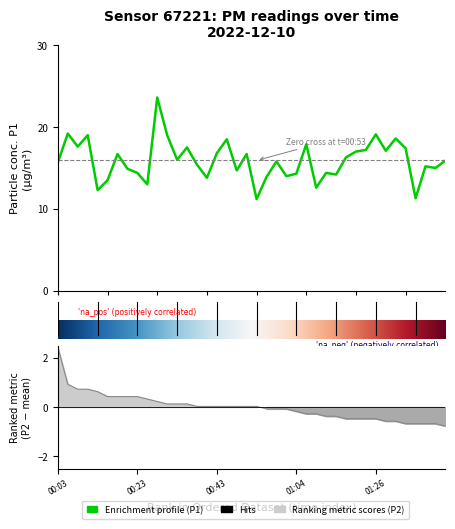

Reading left to right, extract all data points from this chart.

15.7	19.2	17.6	19.0	12.3	13.5	16.7	14.9	14.4	13.0	23.6	19.0	16.0	17.5	15.4	13.8	16.8	18.5	14.7	16.7	11.2	13.9	15.8	14.0	14.3	17.9	12.6	14.4	14.2	16.3	17.0	17.2	19.1	17.1	18.6	17.4	11.3	15.2	15.0	15.9